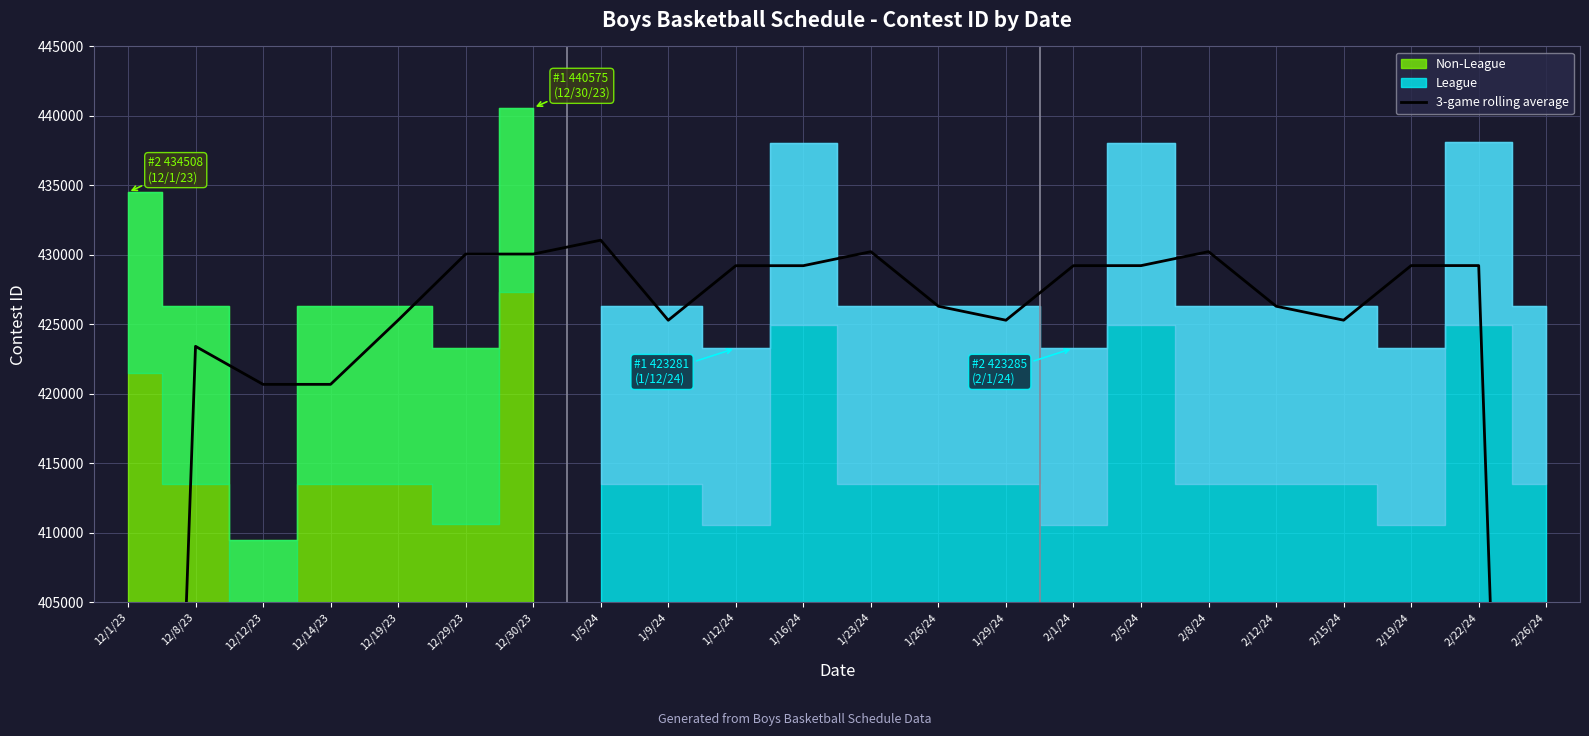

Approximately how many times larger is the value at 1/12/24 compared to 2/1/24?

1.0